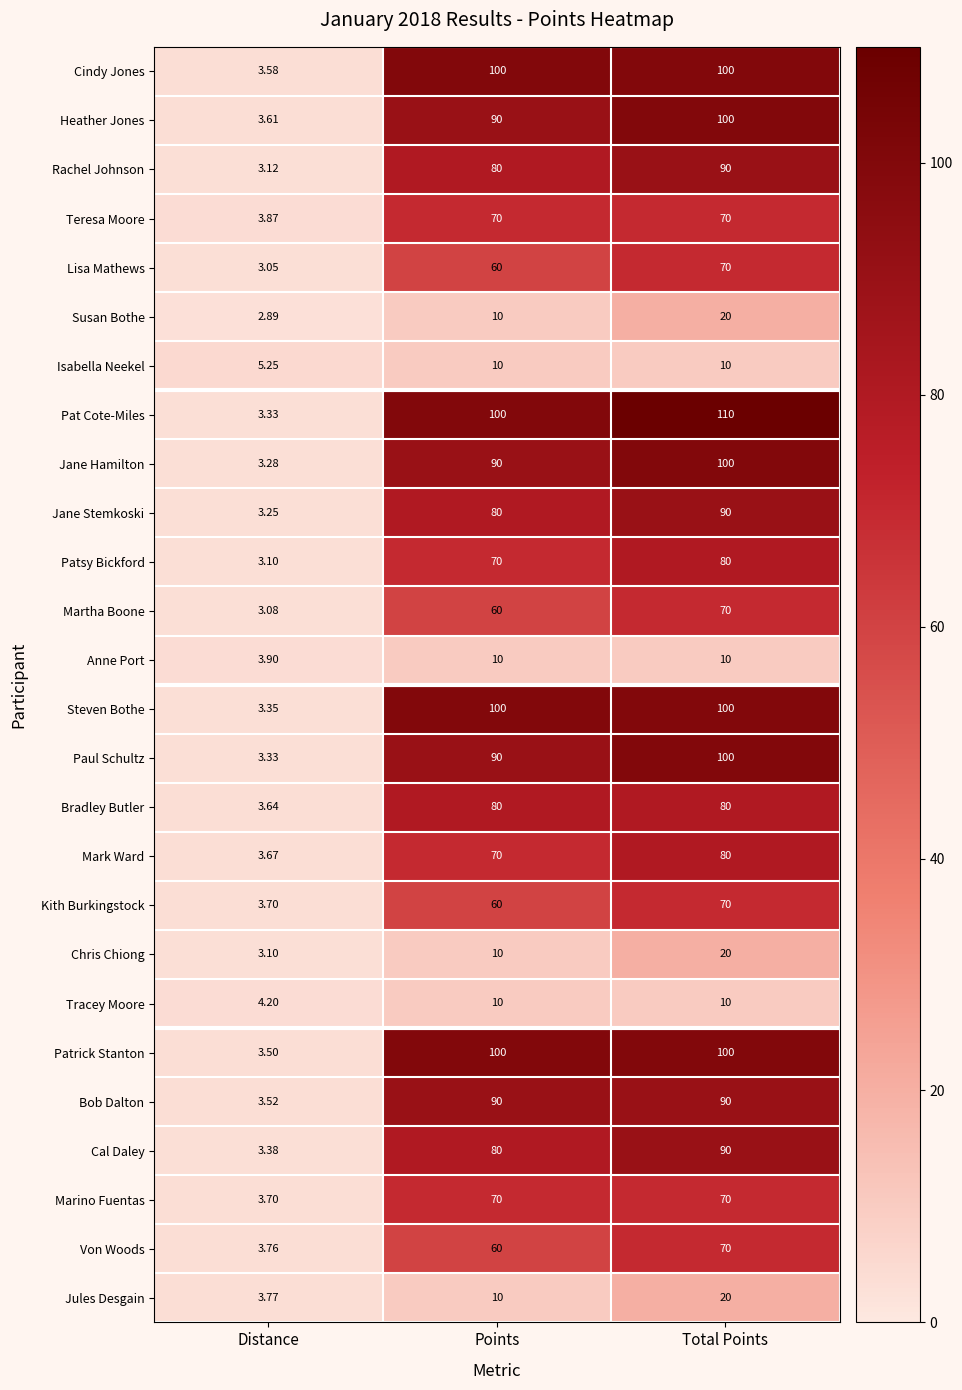

Which series has the widest spread of values?

Pat Cote-Miles